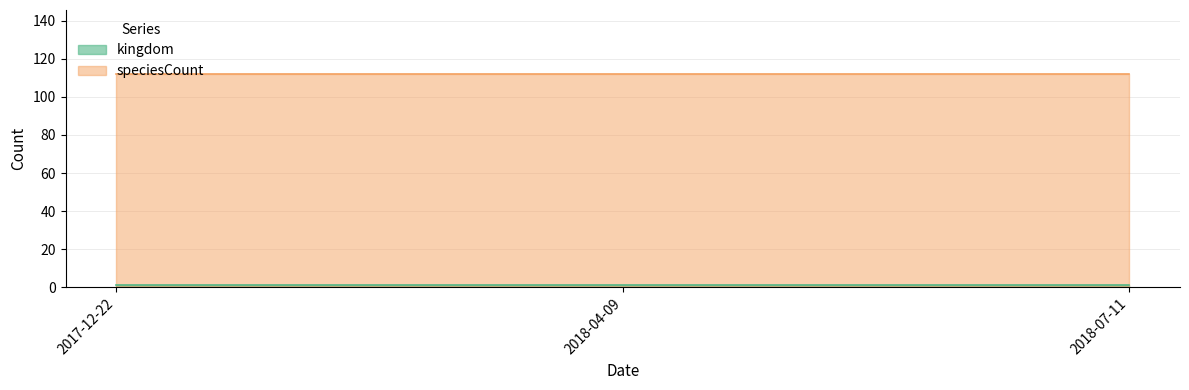

Reading right to left, what are all the values shown in this chart?

kingdom: 1	1	1
speciesCount: 112	112	112